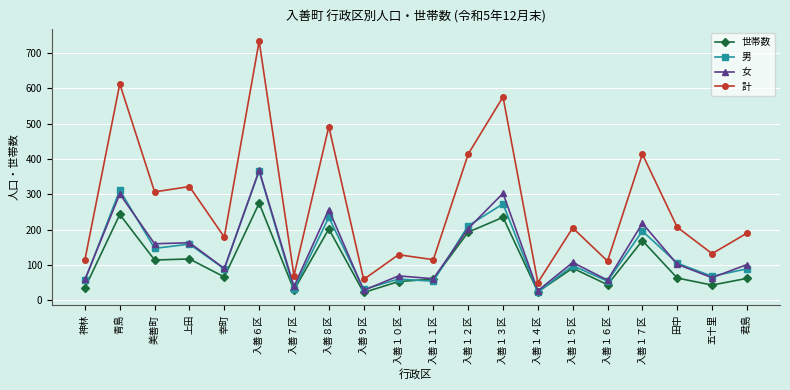

Which series has the widest spread of values?

計